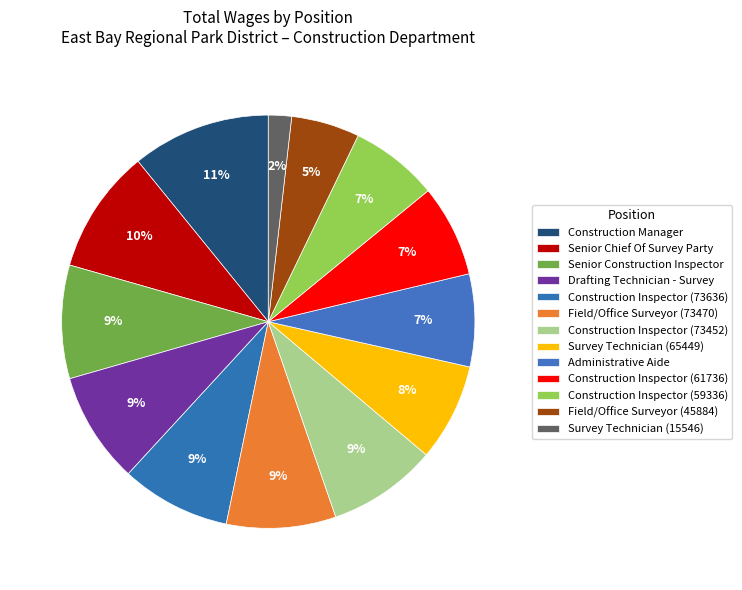

What is the ratio of the value at Senior Construction Inspector to the value at Construction Inspector (59336)?

1.3